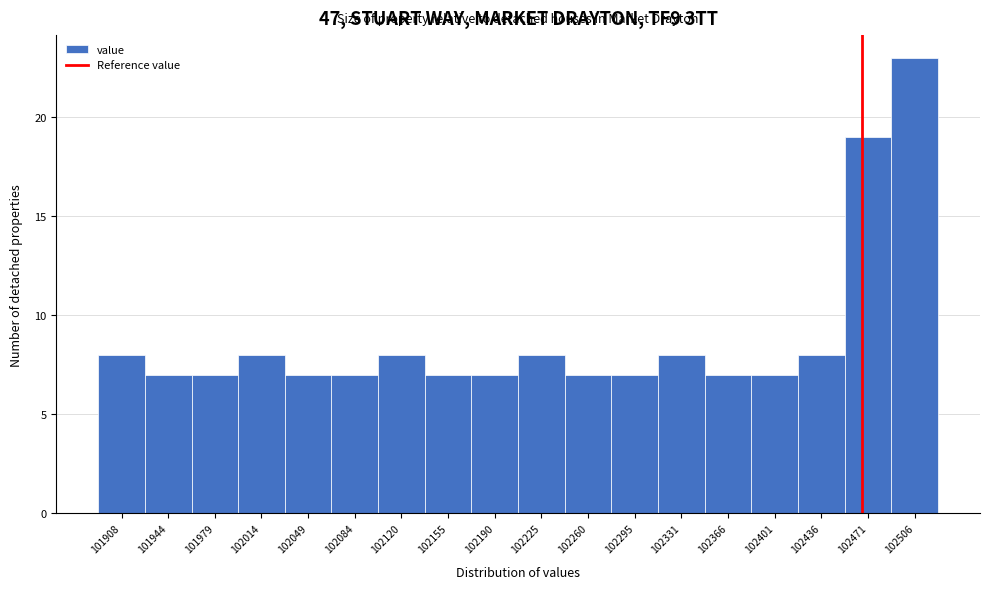

Reading right to left, transcribe all the data shown in this chart.

23	19	8	7	7	8	7	7	8	7	7	8	7	7	8	7	7	8